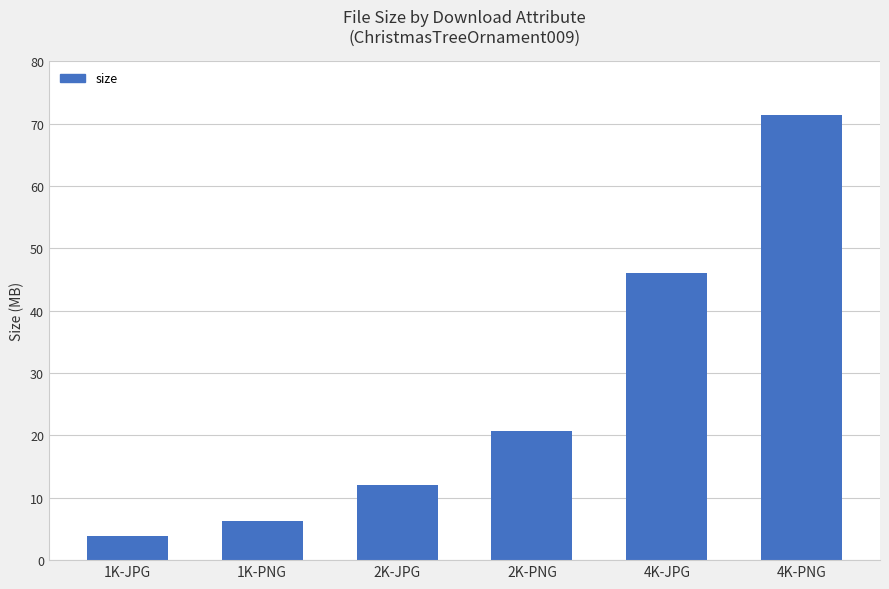

Is it true that the value at 4K-PNG is 71461853?

True